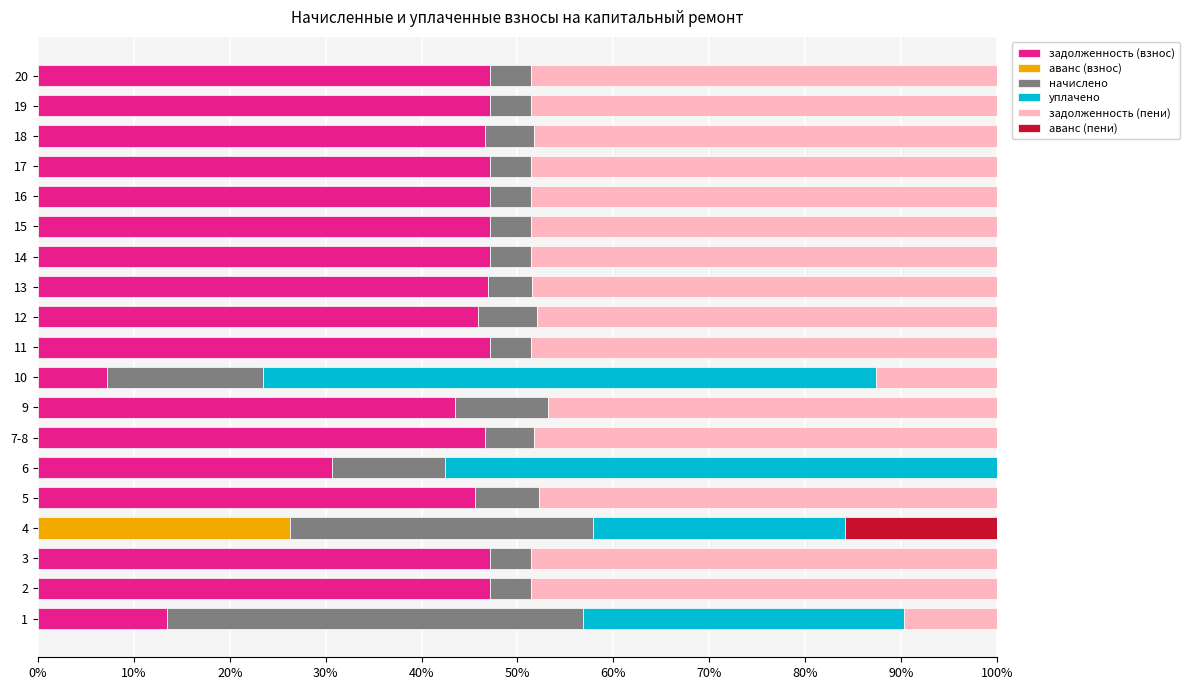

How many values in задолженность (взнос) are above zero?

18